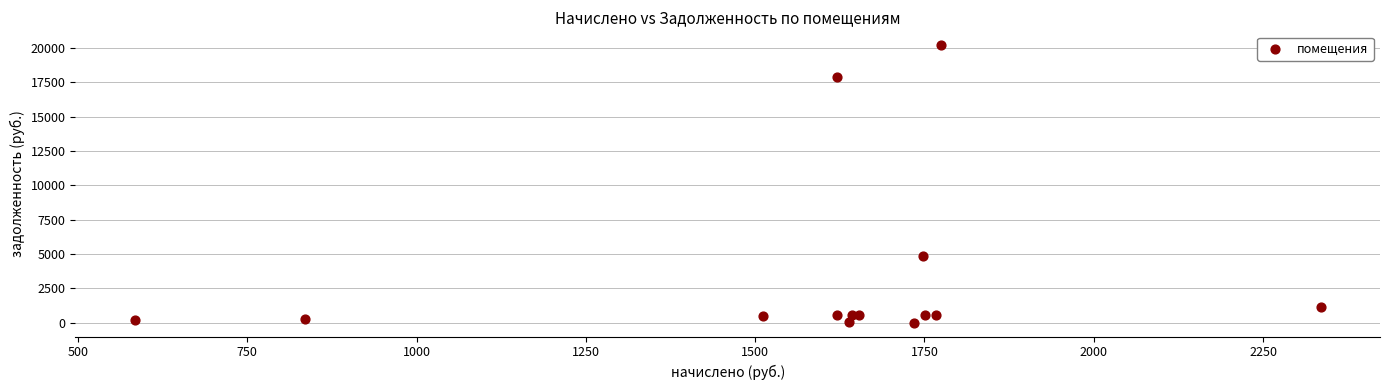

What Y value in the scatter plot is closest to 10094?

4842.6